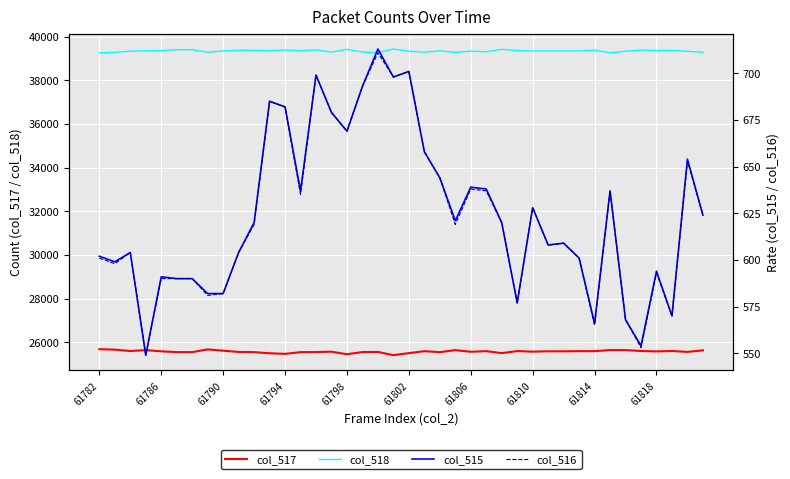

True or false: col_515 and col_518 cross at least once.

False